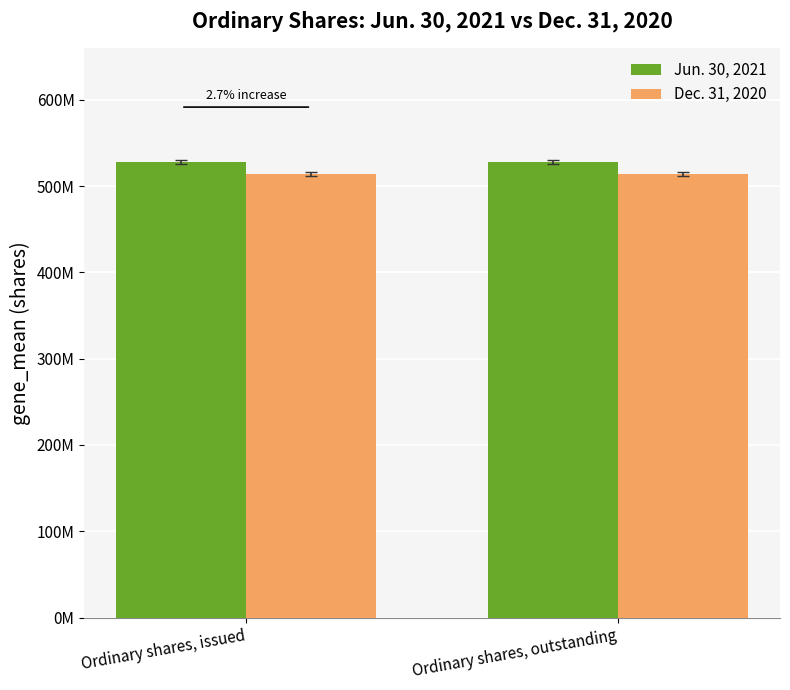

What are all the series names shown in the legend?

Jun. 30, 2021, Dec. 31, 2020